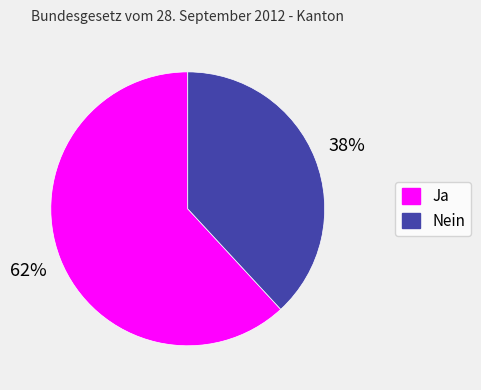

Is the sum of Ja and Nein greater than half?

Yes